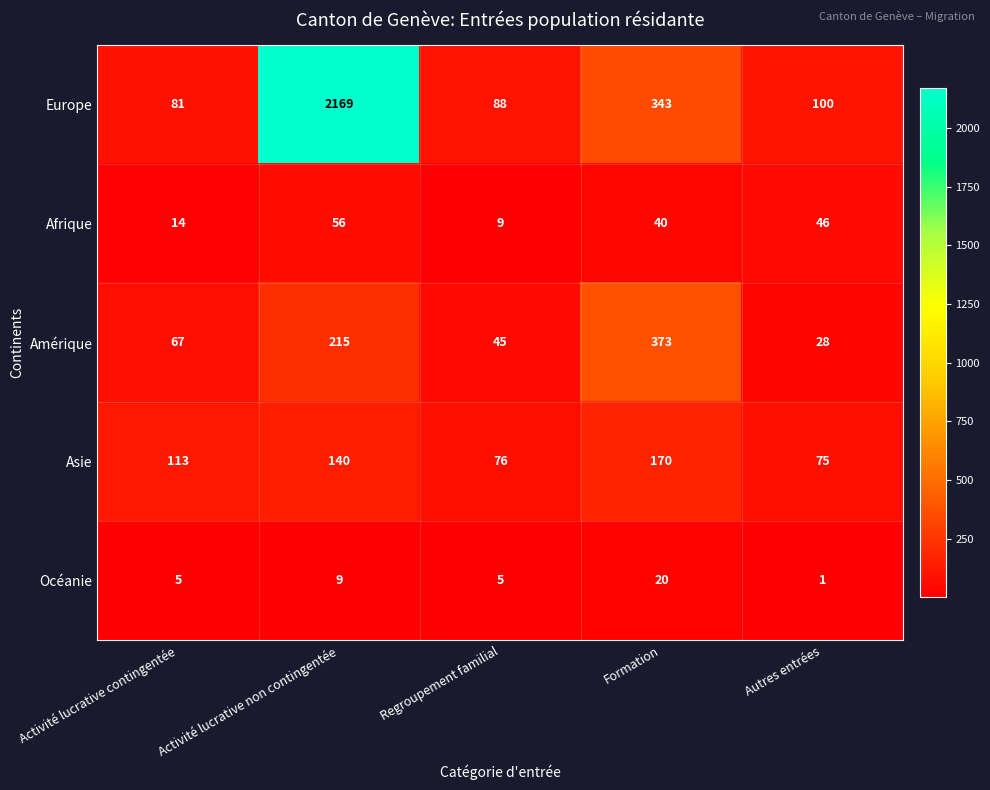

Read the Asie value at Regroupement familial, to the nearest 10.

80